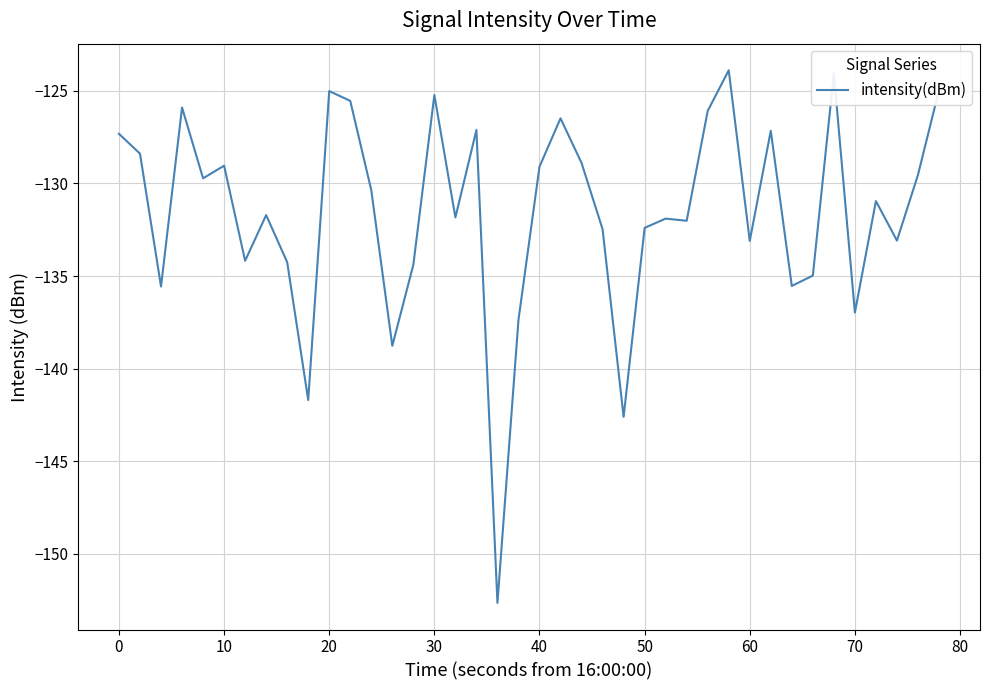

What is the maximum value shown in the chart?

-123.9